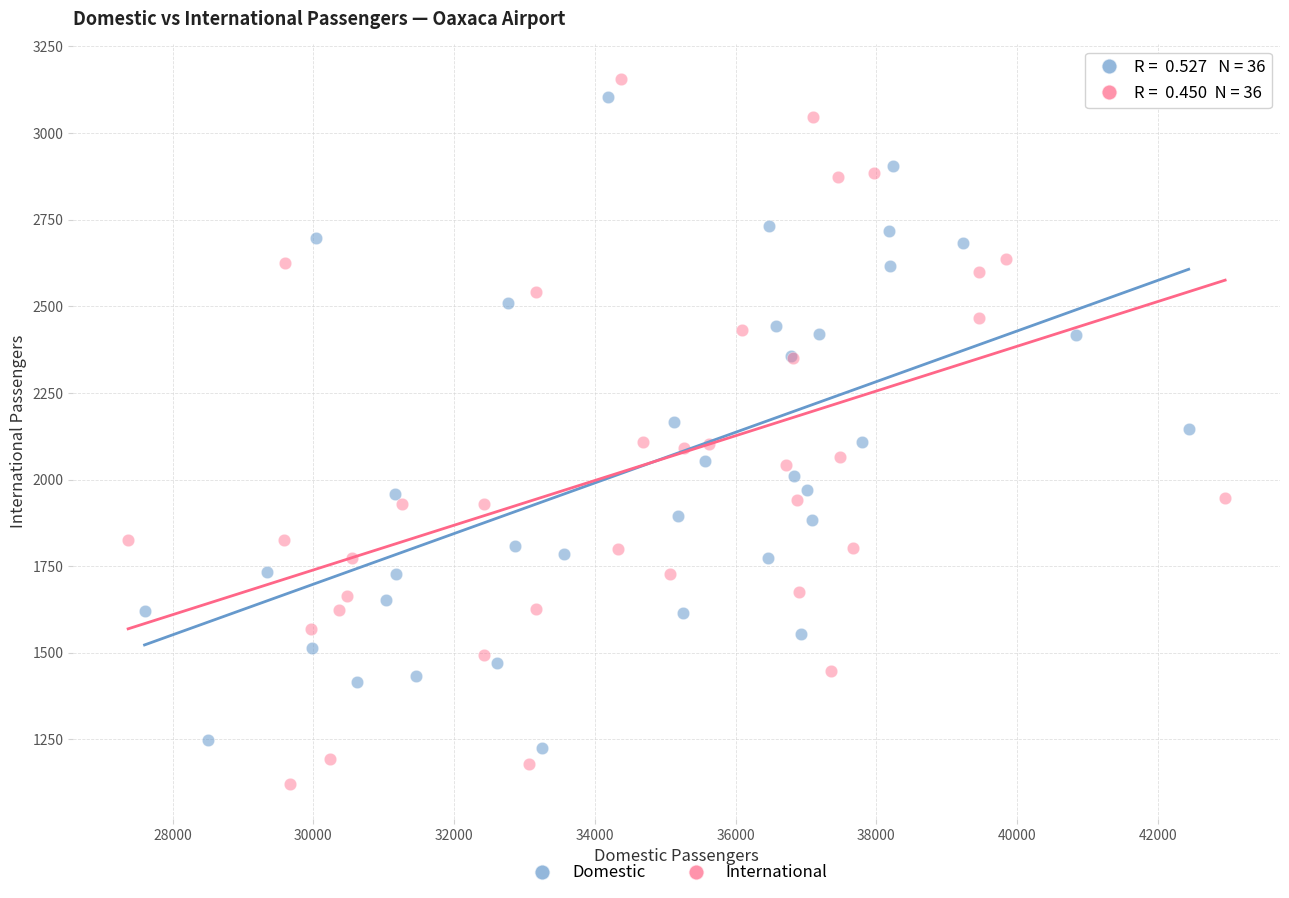

Which series reaches the maximum Y coordinate?

International